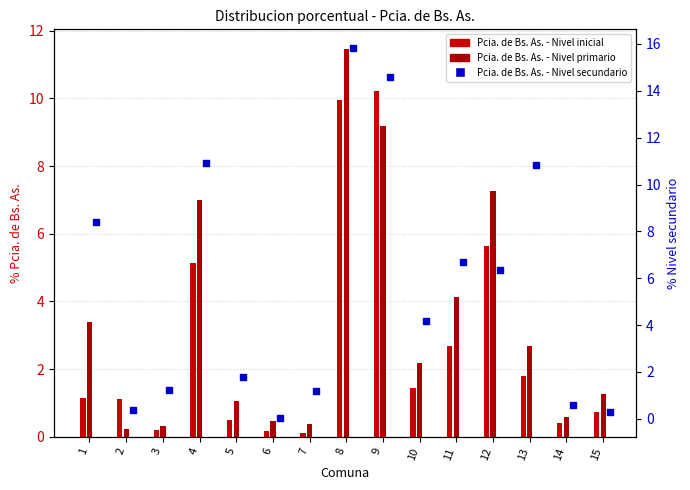

What is the total value across all series at 1?

13.0